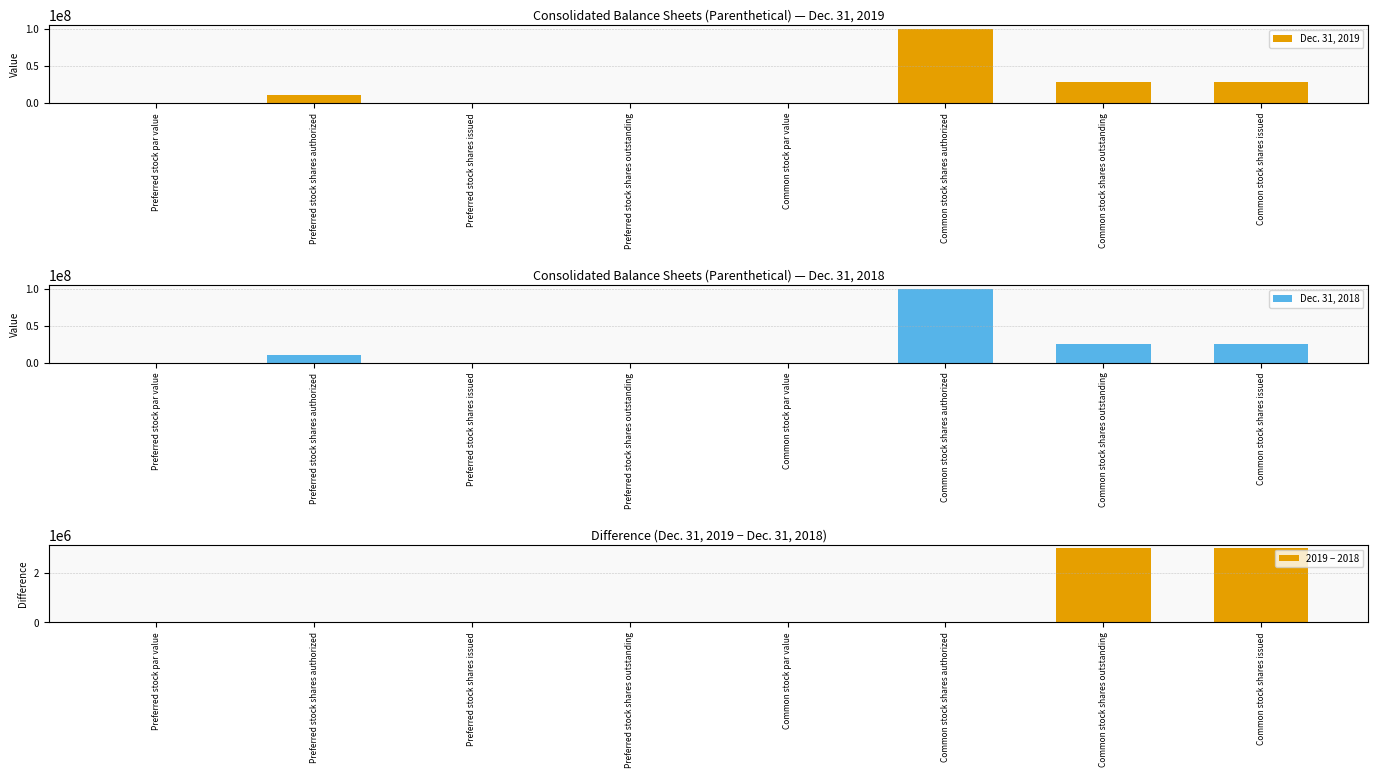

Which series changed the most between Preferred stock shares authorized and Common stock shares authorized?

Dec. 31, 2019